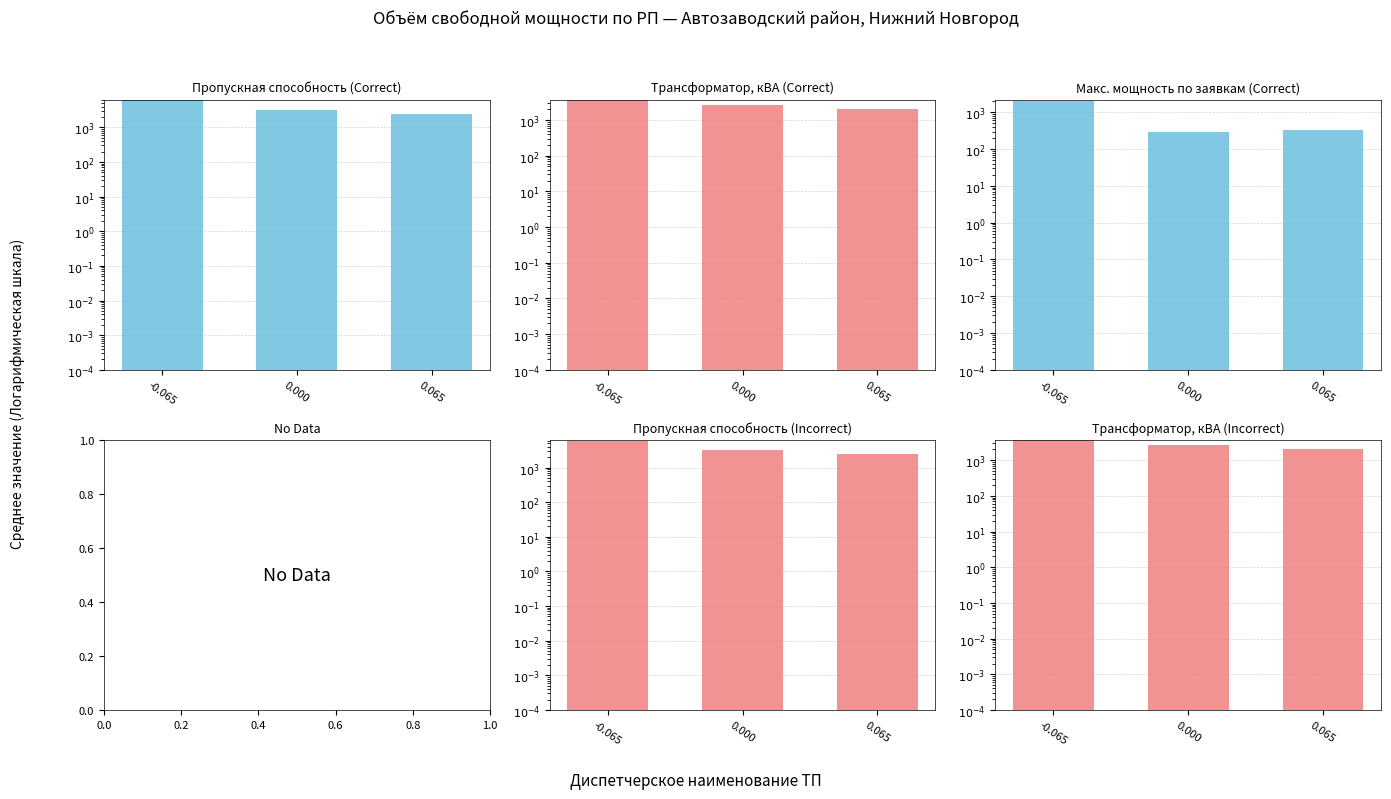

What is the label of the 1st bar from the left?

-0.065